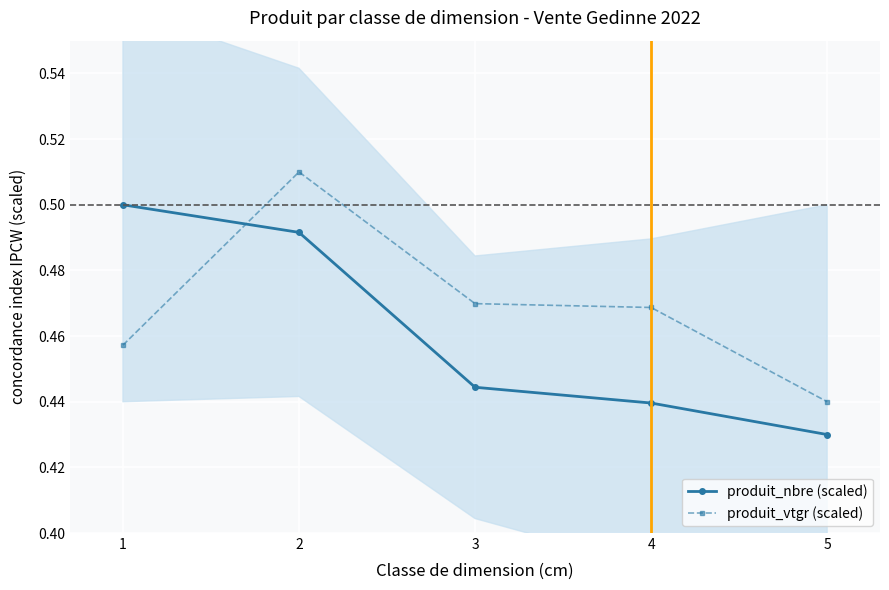

Which category has the highest value in the produit_nbre (scaled) series?

1